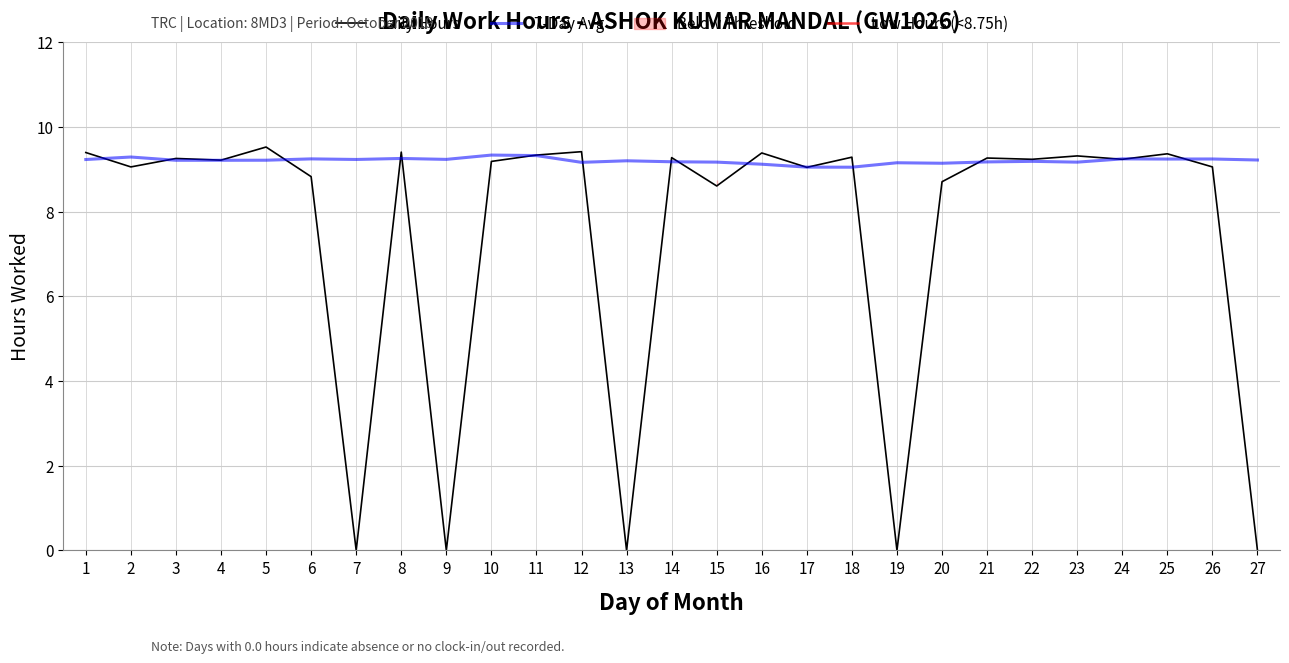

Which category has the lowest value in the Daily Hours series?

7